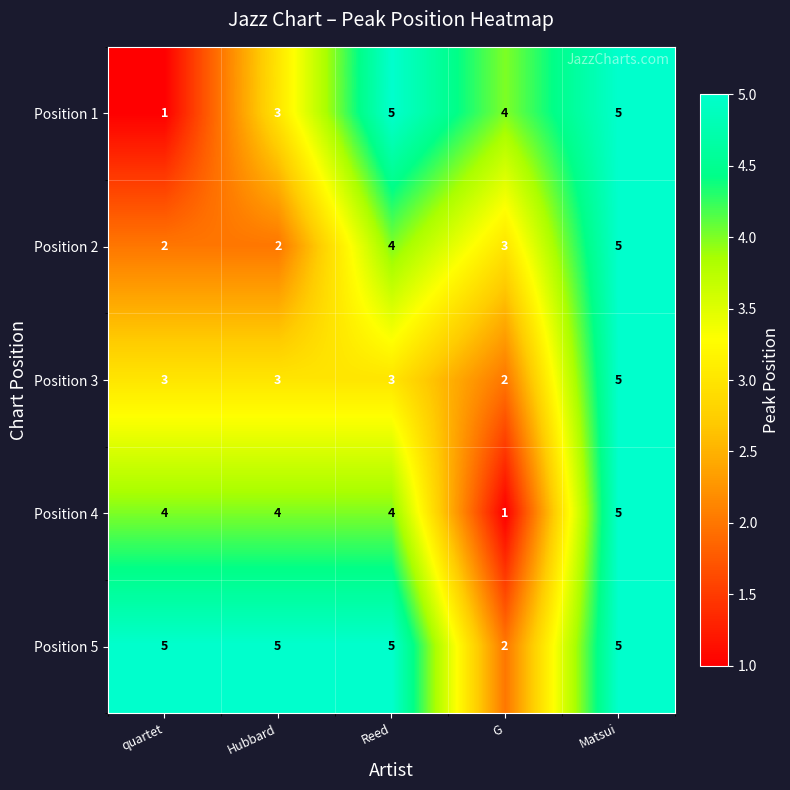

True or false: Position 1 has a value of 7 at Reed.

False